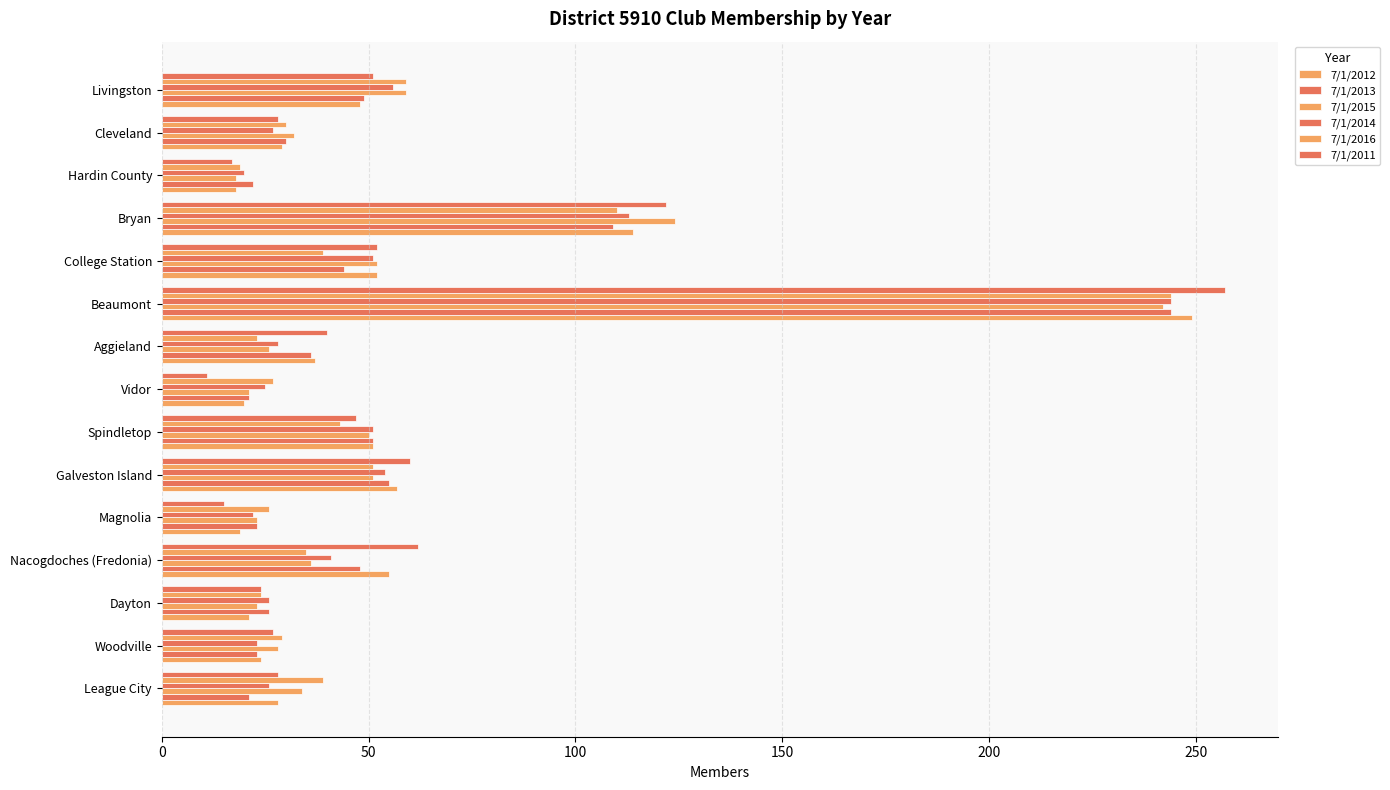

How many data points in 7/1/2015 are less than 34?

7